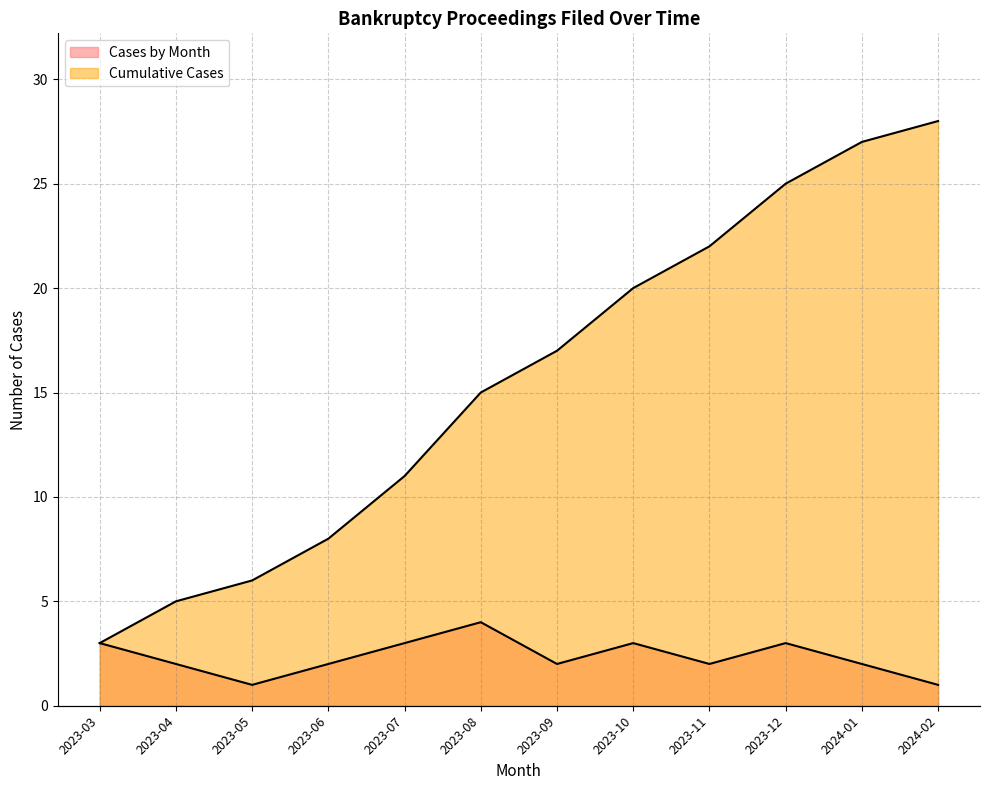

At which category is the sum across all series the highest?

2024-01